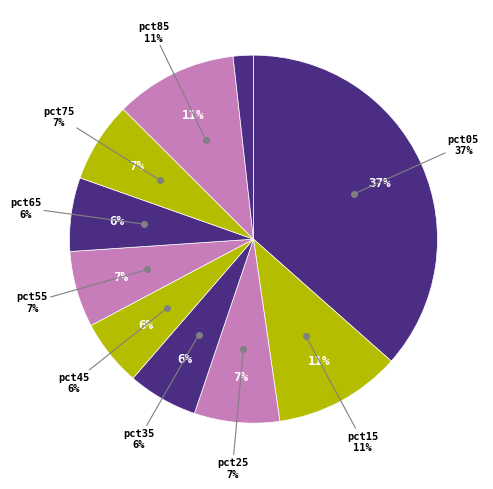

How many segments does this pie chart have?

10